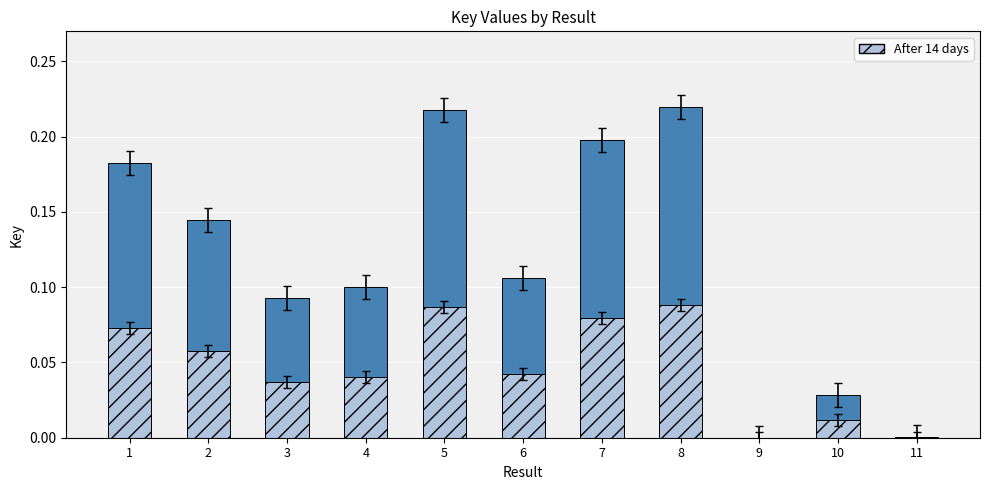

What is the highest value of the Key series?

0.2